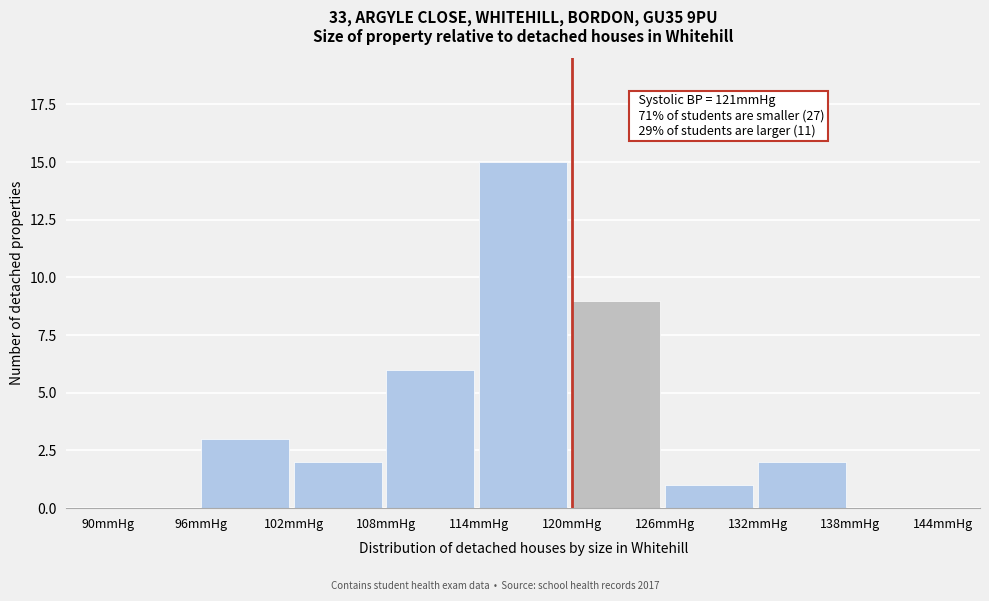

Which range on the x-axis has the tallest bar?

114 to 120